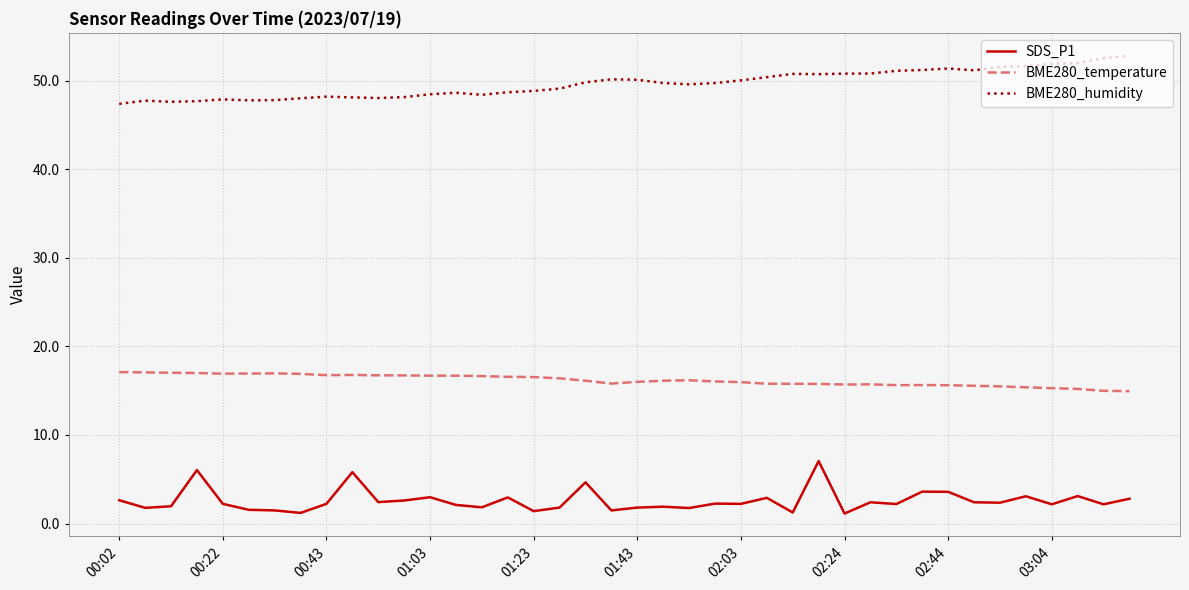

True or false: SDS_P1 has more than 0 points higher than both neighbors.

True